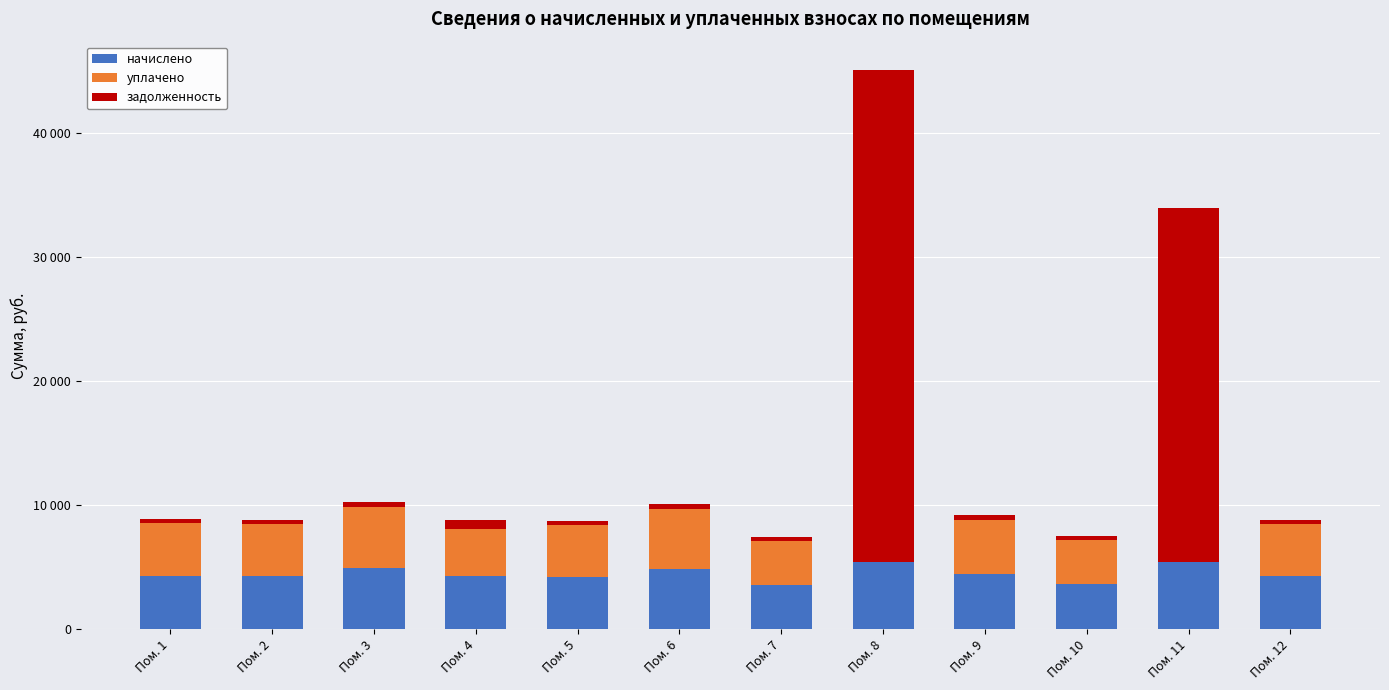

Are the bars horizontal?

No